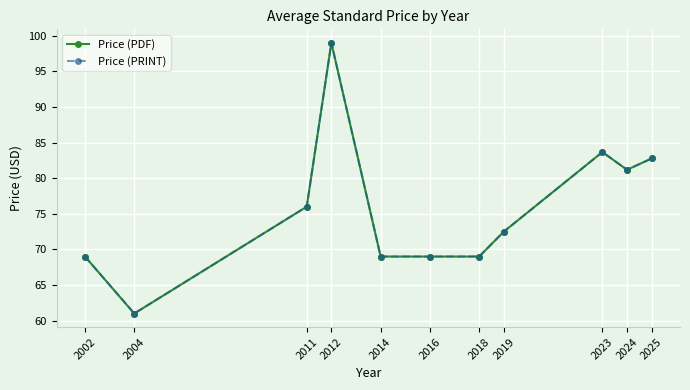

Is it true that Price (PDF) equals 20.1 at 2014?

False